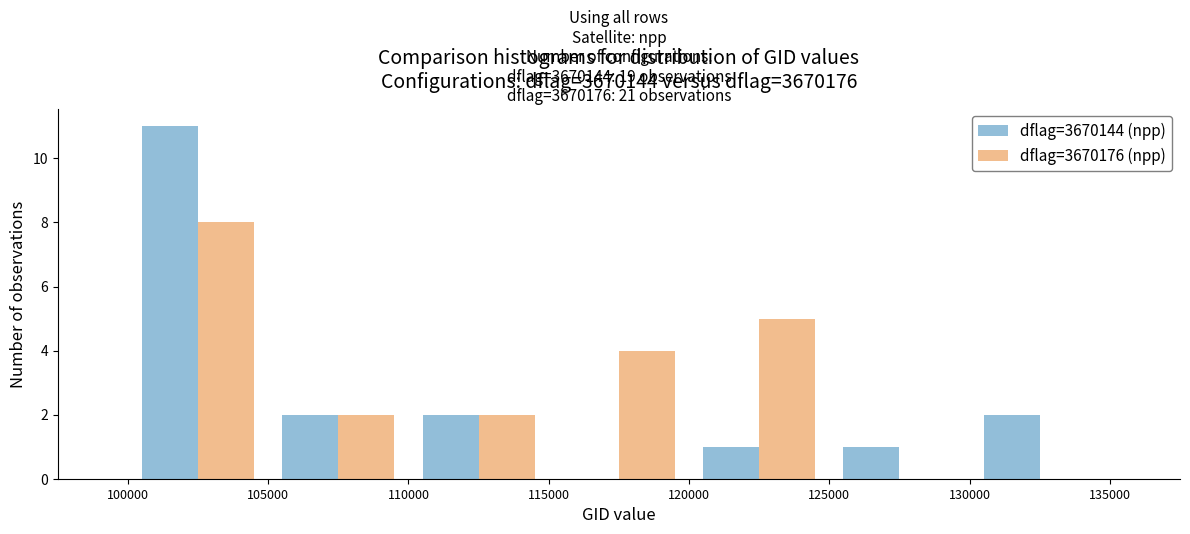

In the dflag=3670144 (npp) series, which range on the x-axis has the tallest bar?

100000 to 105000